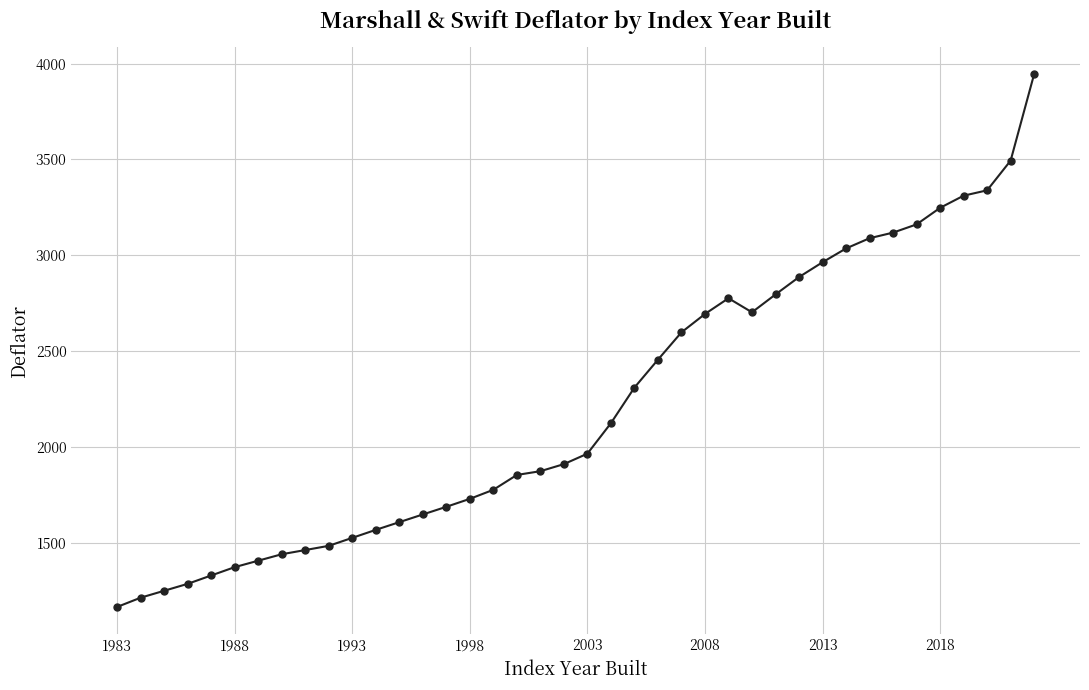

What is the sum of all values?

88572.1